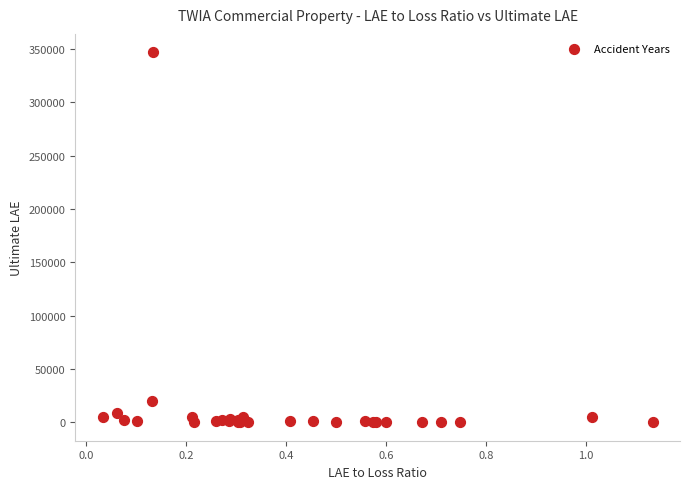

What Y value in the scatter plot is closest to 173420?

20235